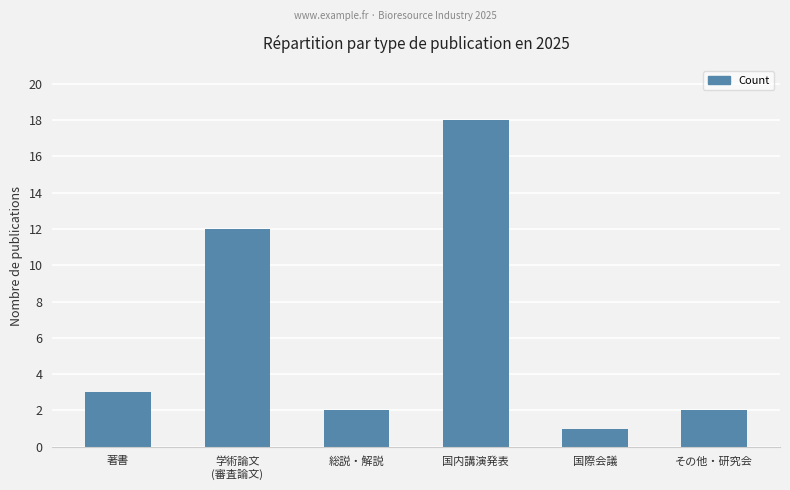

At which category does the chart reach its minimum across all series?

国際会議